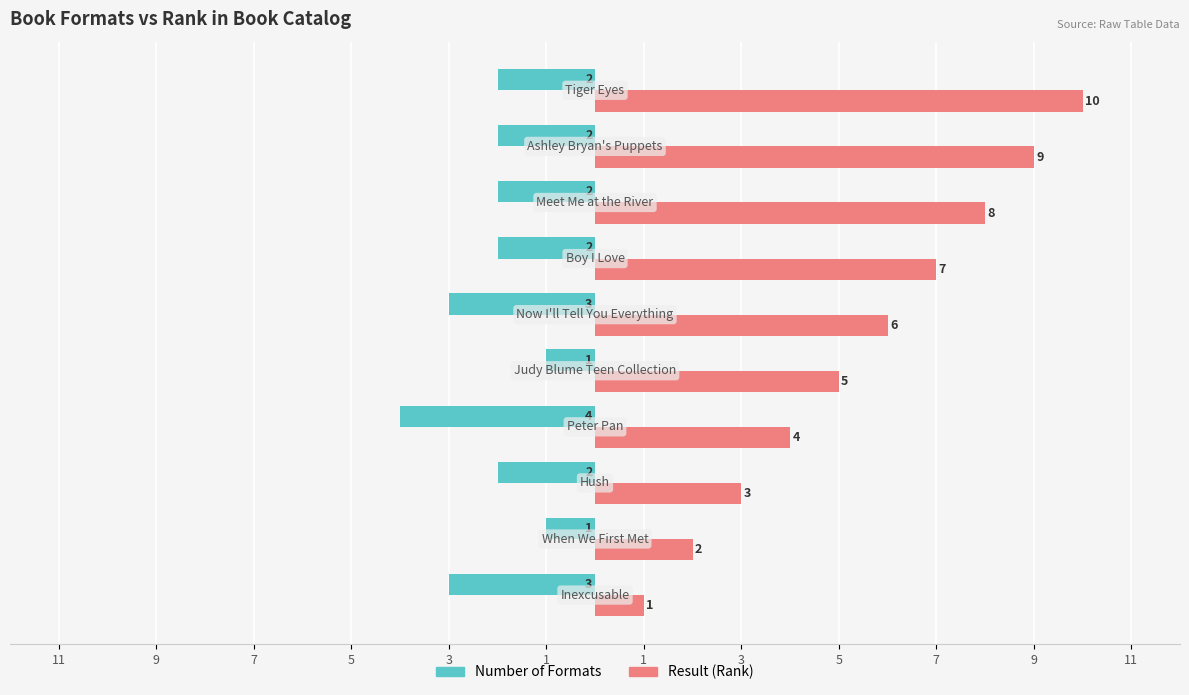

What are all the series names shown in the legend?

Number of Formats, Result (Rank)